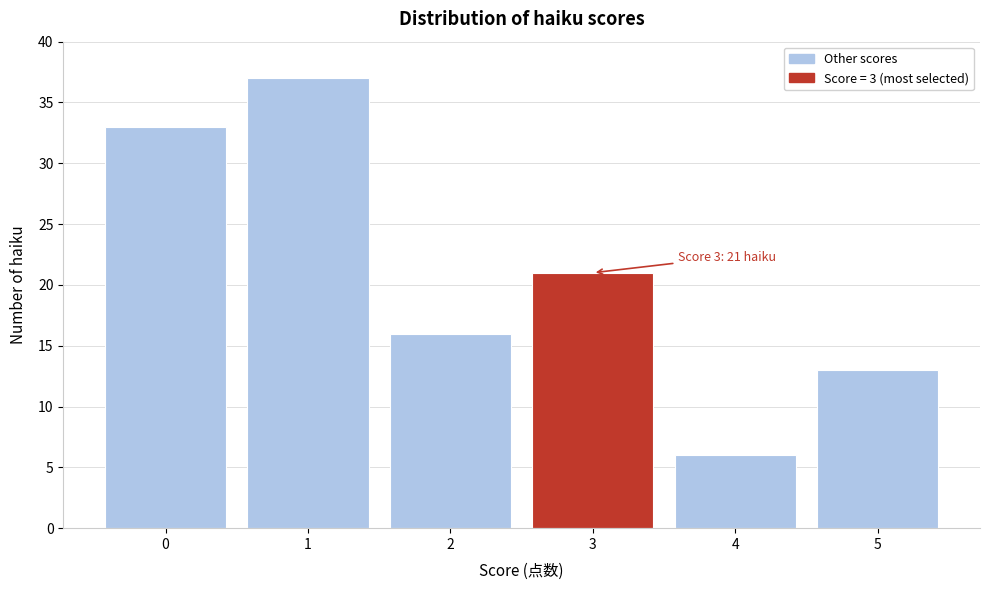

Reading left to right, list all the values displayed in this chart.

33	37	16	21	6	13